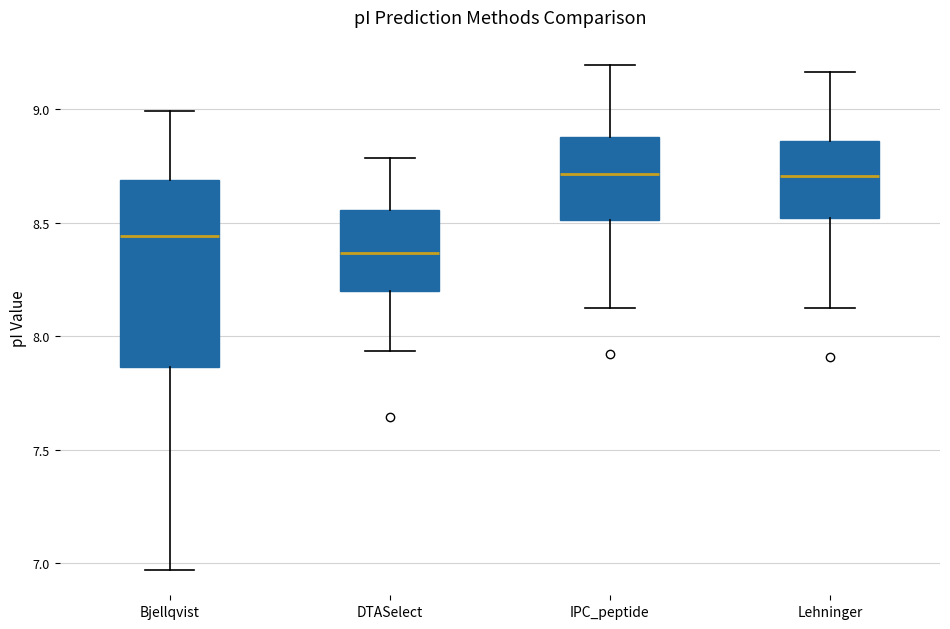

Where is the upper edge of the box for Bjellqvist on the y-axis? The values are not printed on the chart, so give them approximately, as read against the axis.

8.70